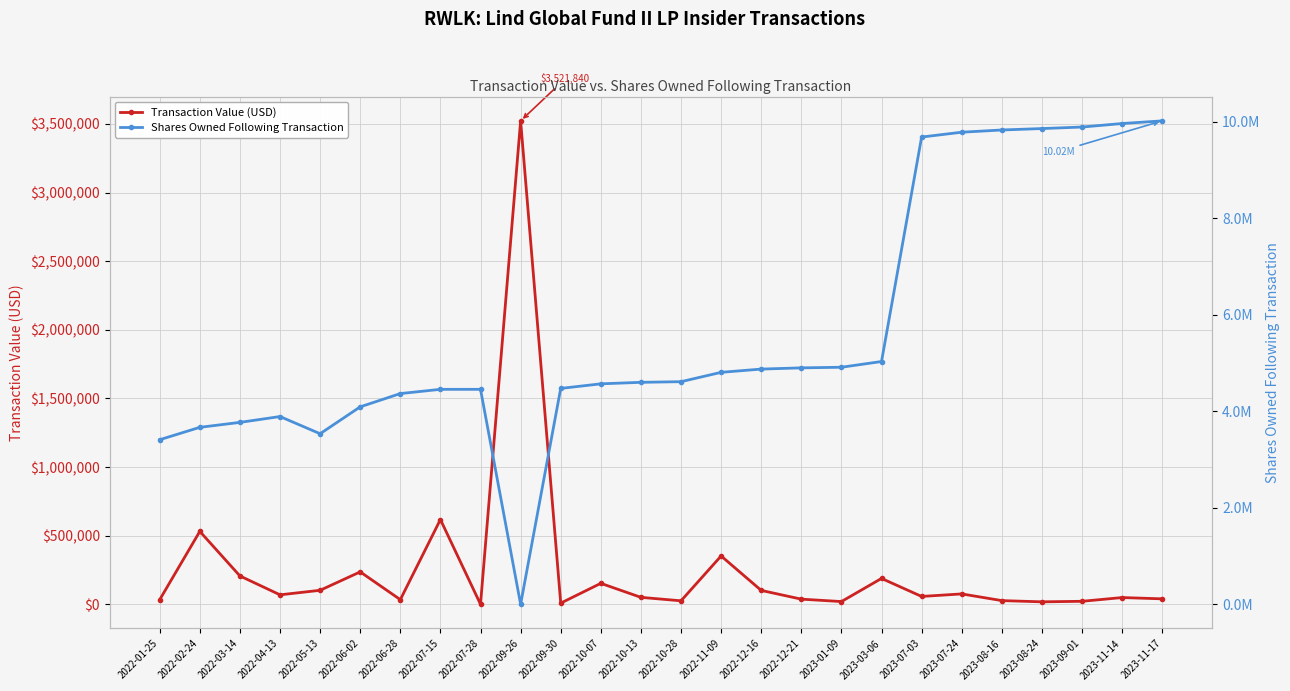

Where does the Shares Owned Following Transaction series first go above 4613451?

2022-11-09